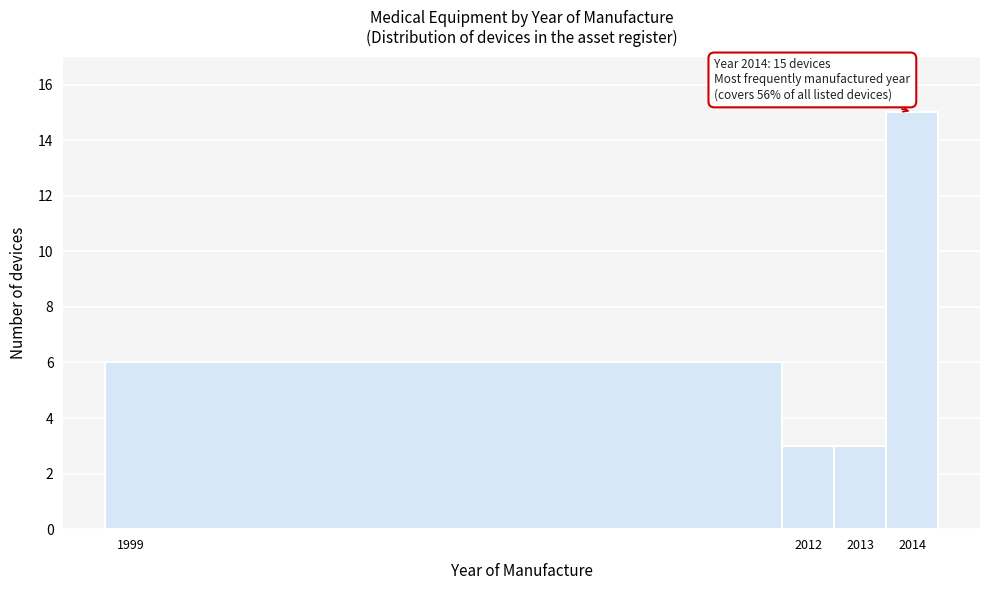

Over which range of the x-axis is the bar tallest?

2013.5 to 2014.5